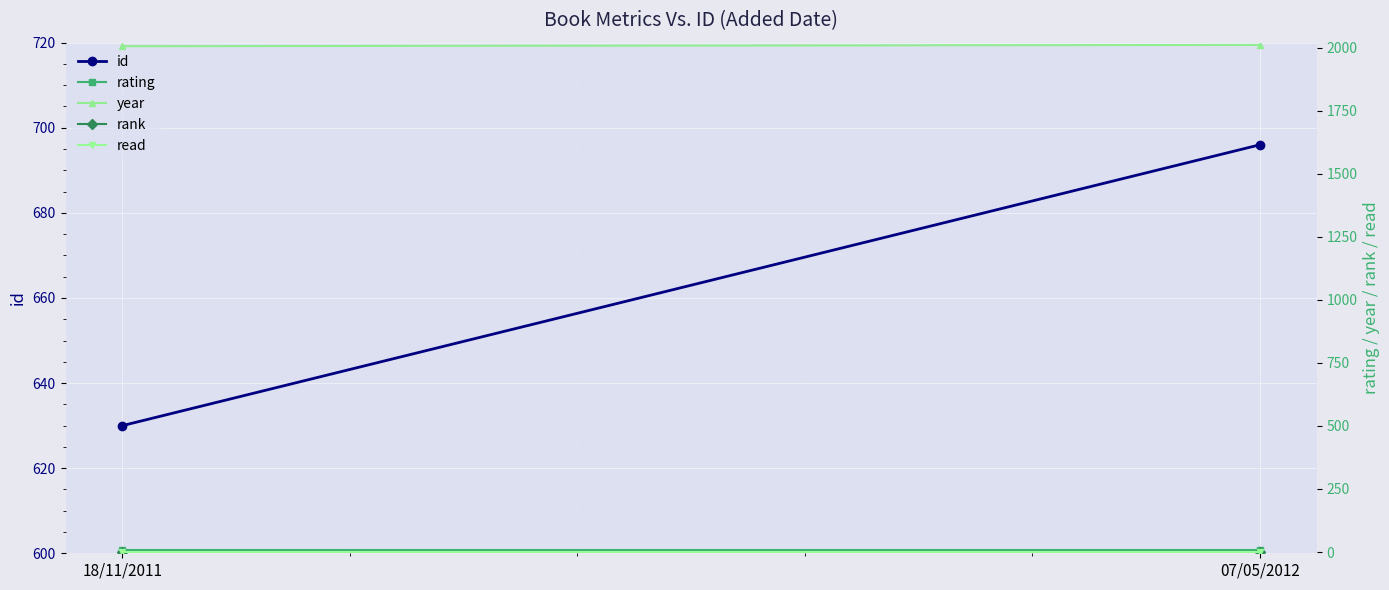

How many data points does each series have?

2